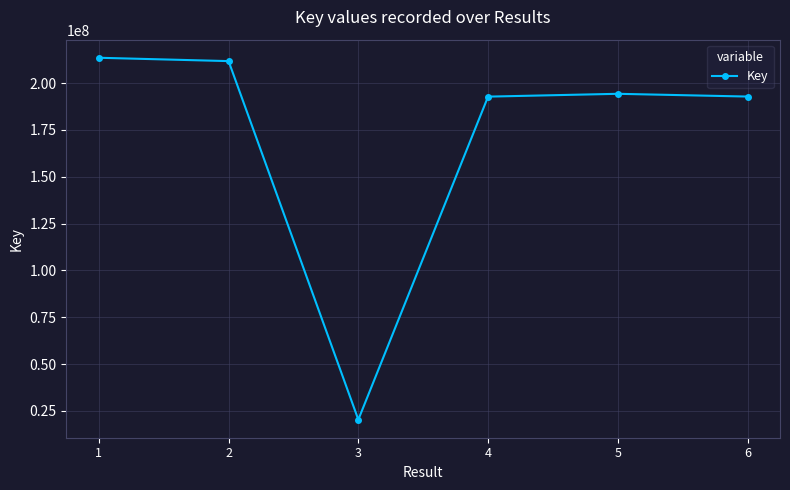

Is it true that the value at 1 is 213506607?

True